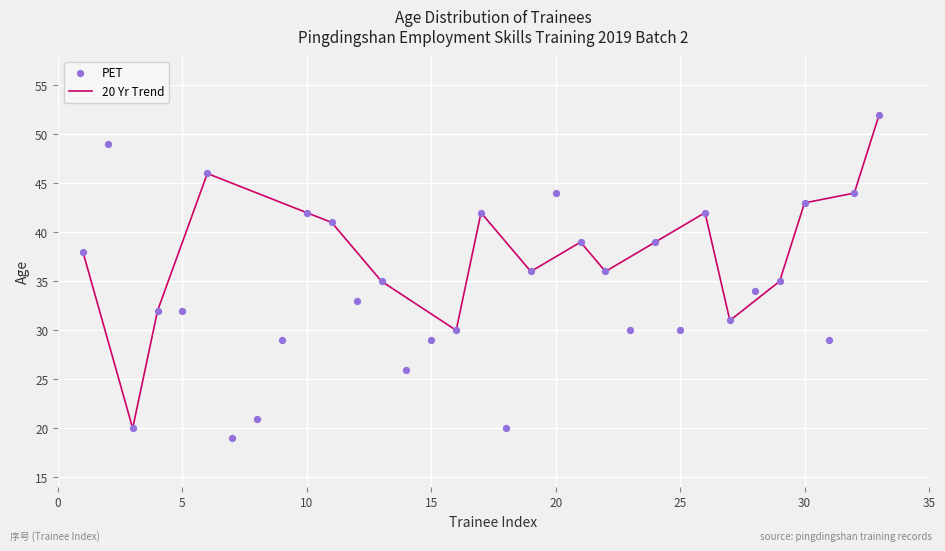

What is the range of Y values (max minus min)?

33